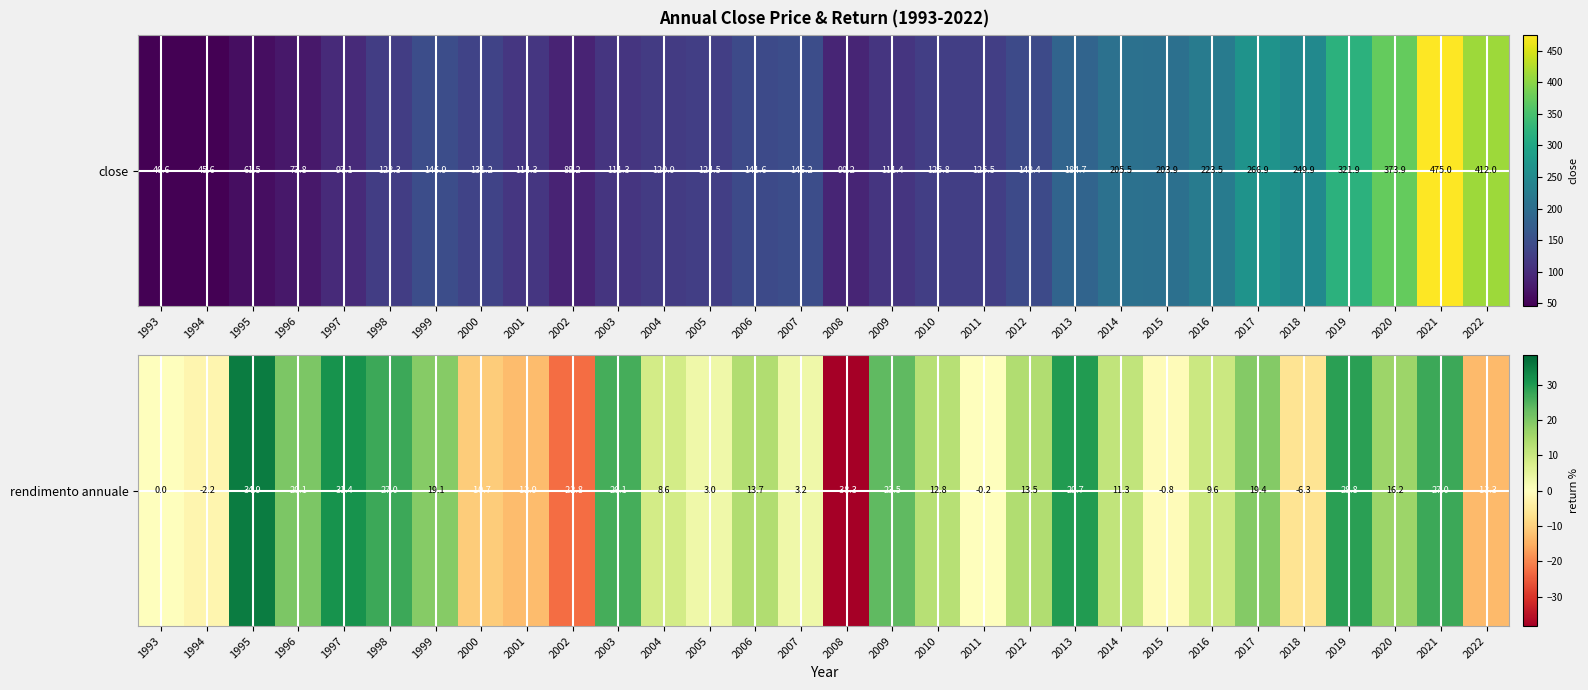

Reading left to right, transcribe all the data shown in this chart.

0.0	-2.2	34.9	20.1	31.4	27.0	19.1	-10.7	-12.9	-22.8	26.1	8.6	3.0	13.7	3.2	-38.3	23.5	12.8	-0.2	13.5	29.7	11.3	-0.8	9.6	19.4	-6.3	28.8	16.2	27.0	-13.3